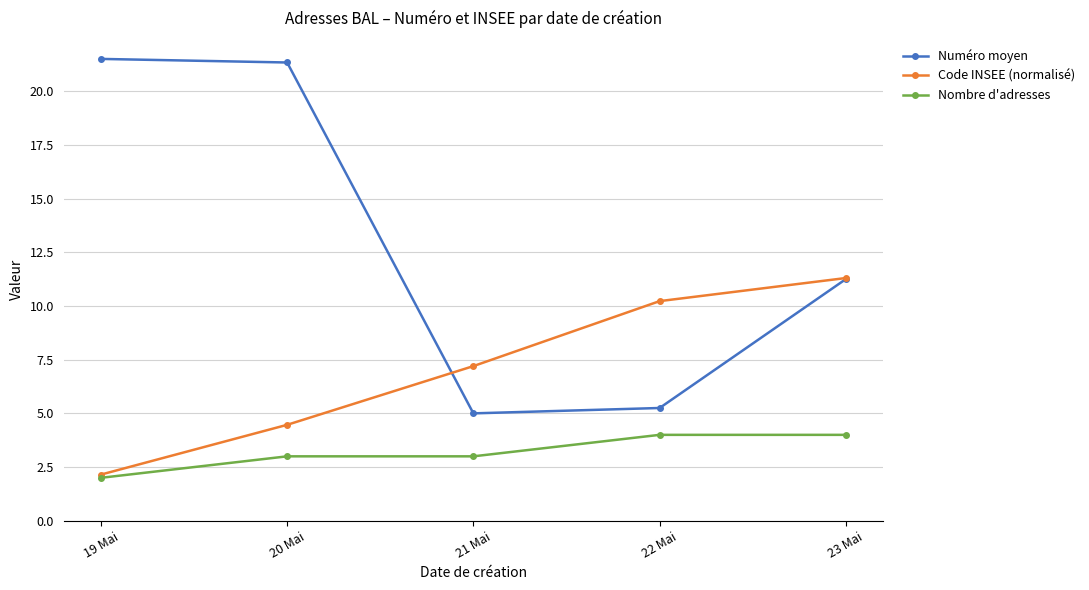

At which label is Code INSEE (normalisé) closest to 6?

21 Mai